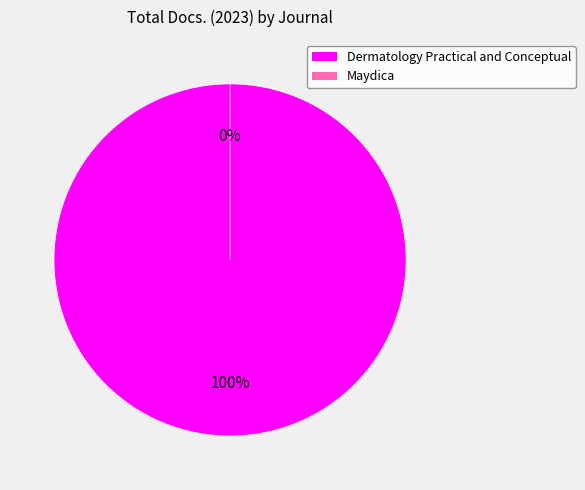

True or false: Maydica accounts for 0% of the total.

True